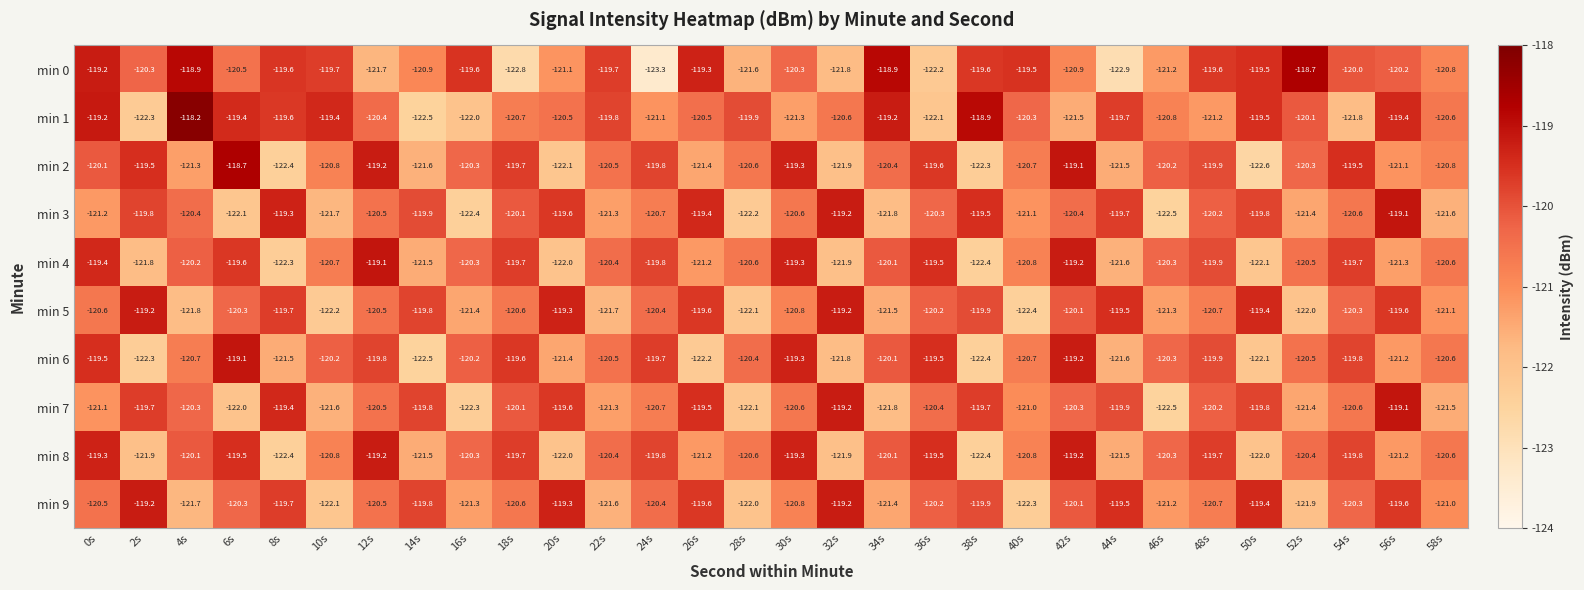

At which category does the chart reach its peak across all series?

4s